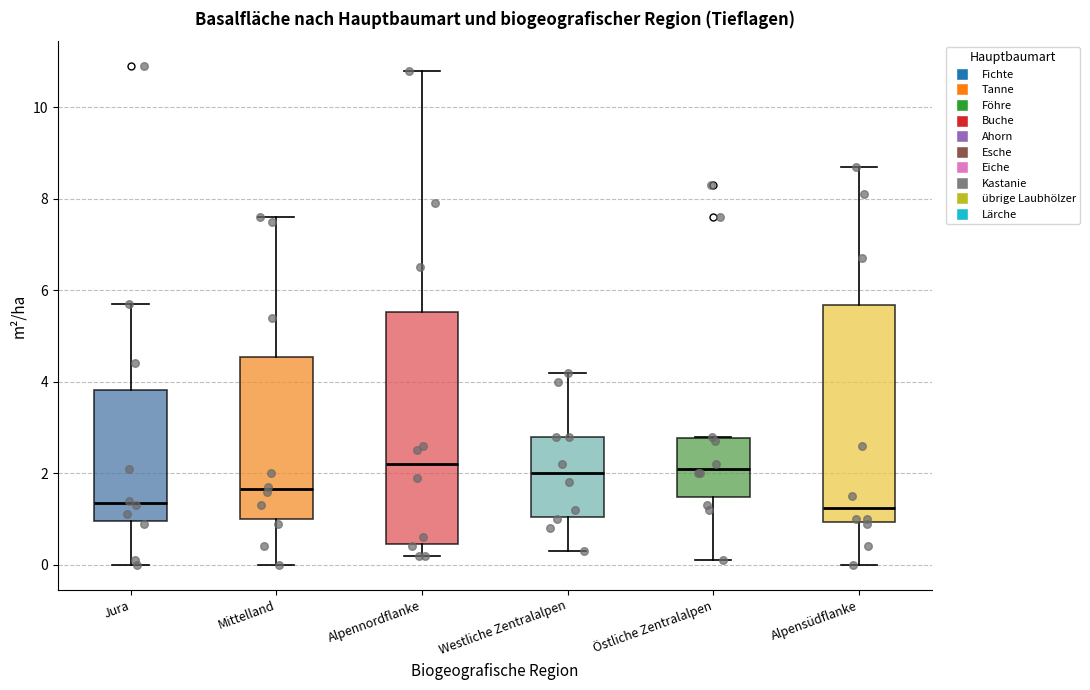

Where does the upper whisker of the box for Westliche Zentralalpen end on the y-axis? The values are not printed on the chart, so give them approximately, as read against the axis.

4.2